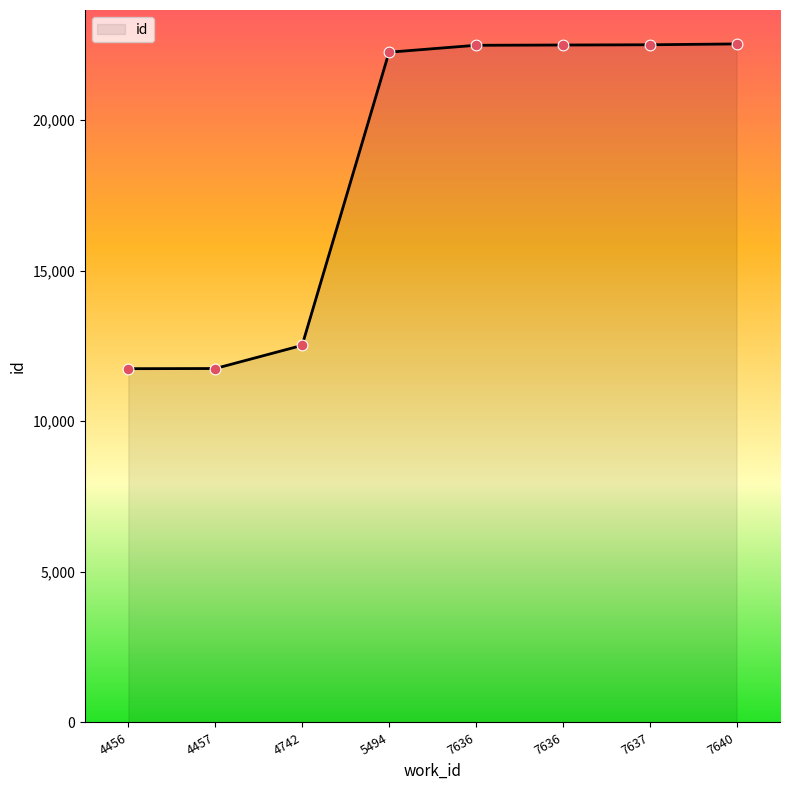

What is the change in value from 4742 to 7637?

+9980